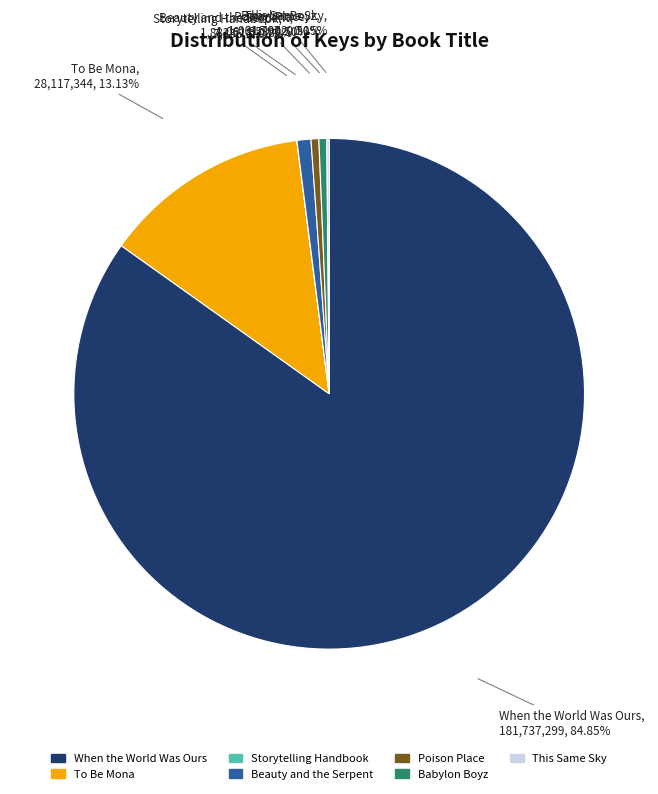

Which slice represents more than half of the pie?

When the World Was Ours